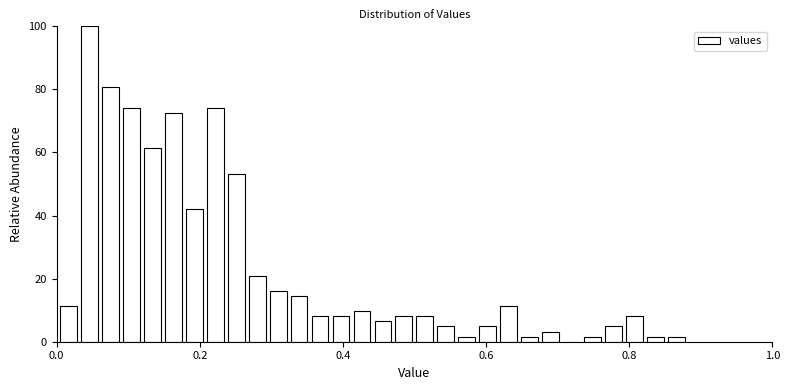

Read against the x-axis, roughly where is the centre of the tallest bar?

0.04